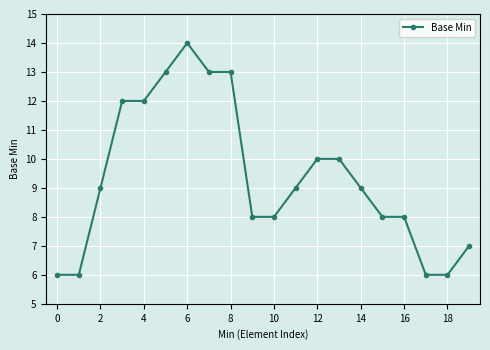

What is the smallest value displayed?

6